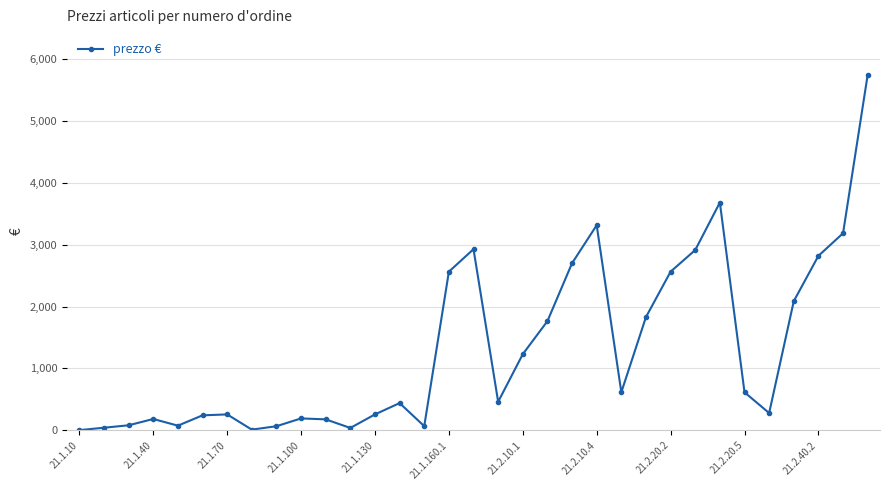

What is the value of the 24th point from the left?

1830.0